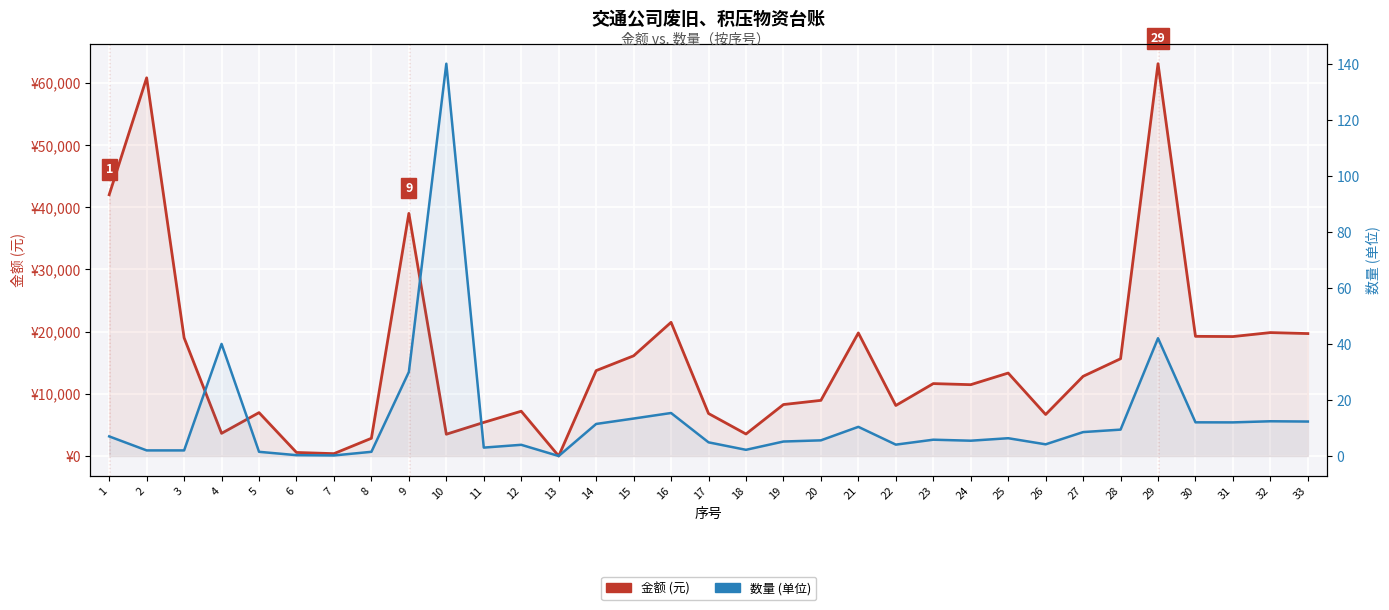

At which category does 数量 (单位) reach its first local peak?

4